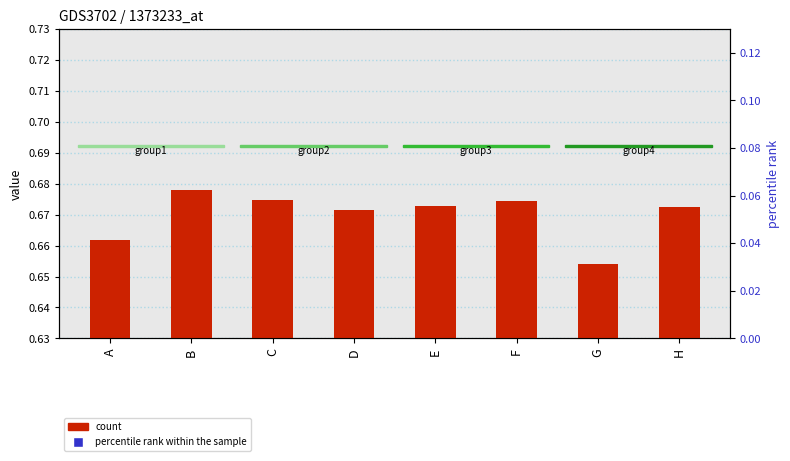

What are all the series names shown in the legend?

count, percentile rank within the sample